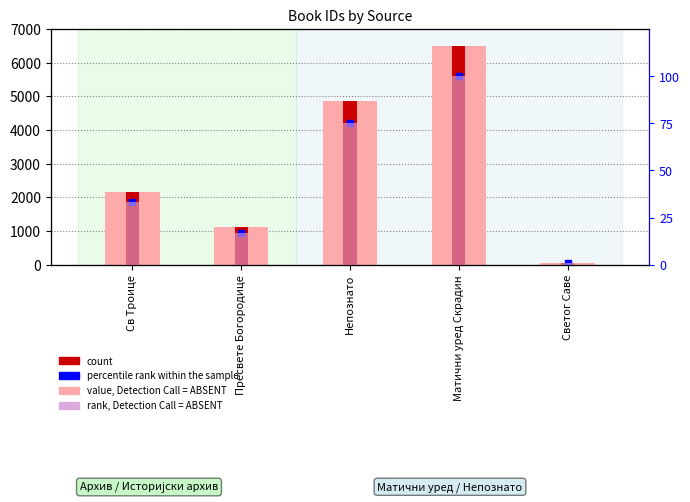

What is the value of the value, Detection Call = ABSENT bar at the 5th from the left?

51.0